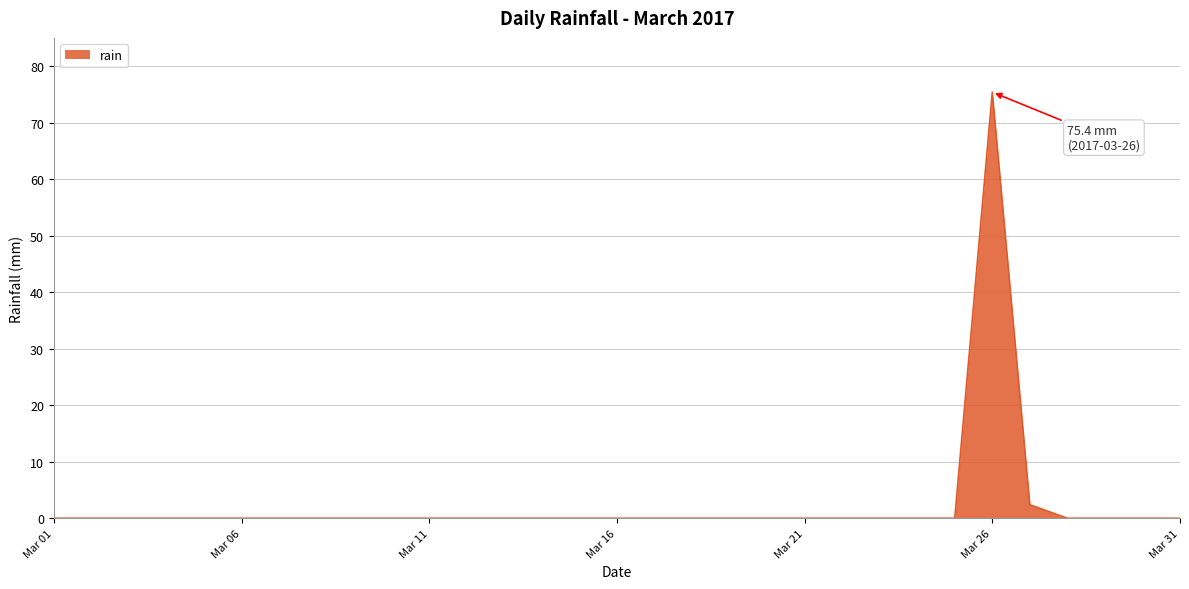

What is the greatest value displayed?

75.4